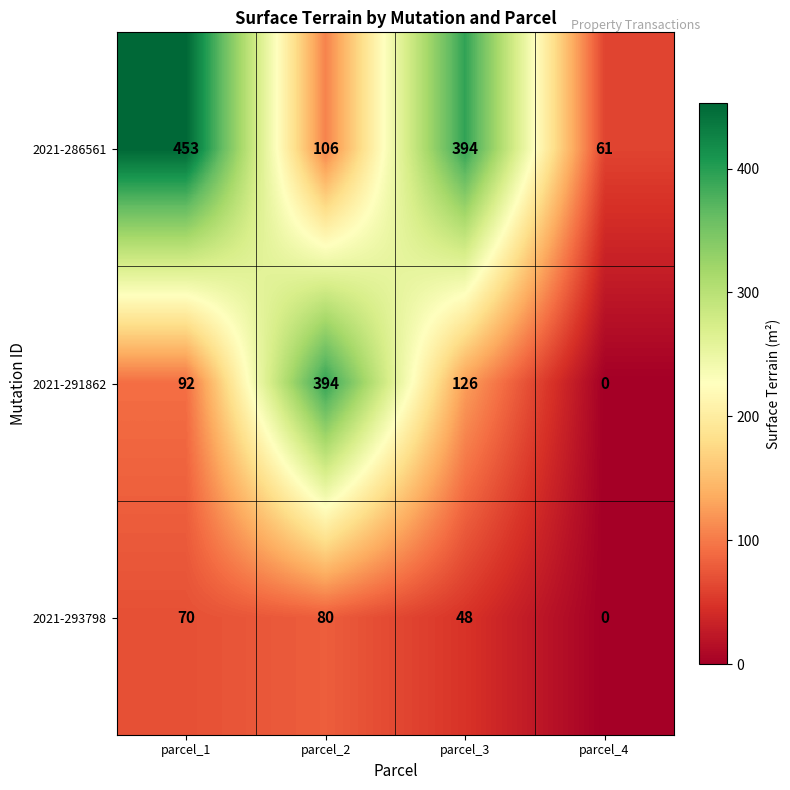

At how many categories does at least one series exceed 283?

3